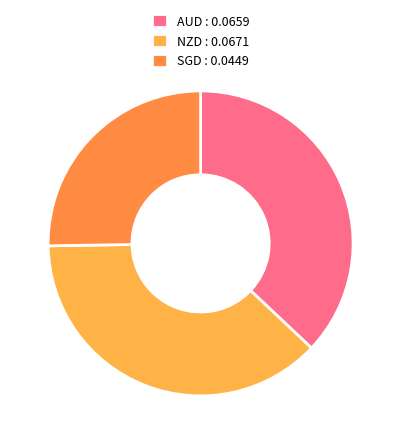

Which slice is the smallest?

SGD